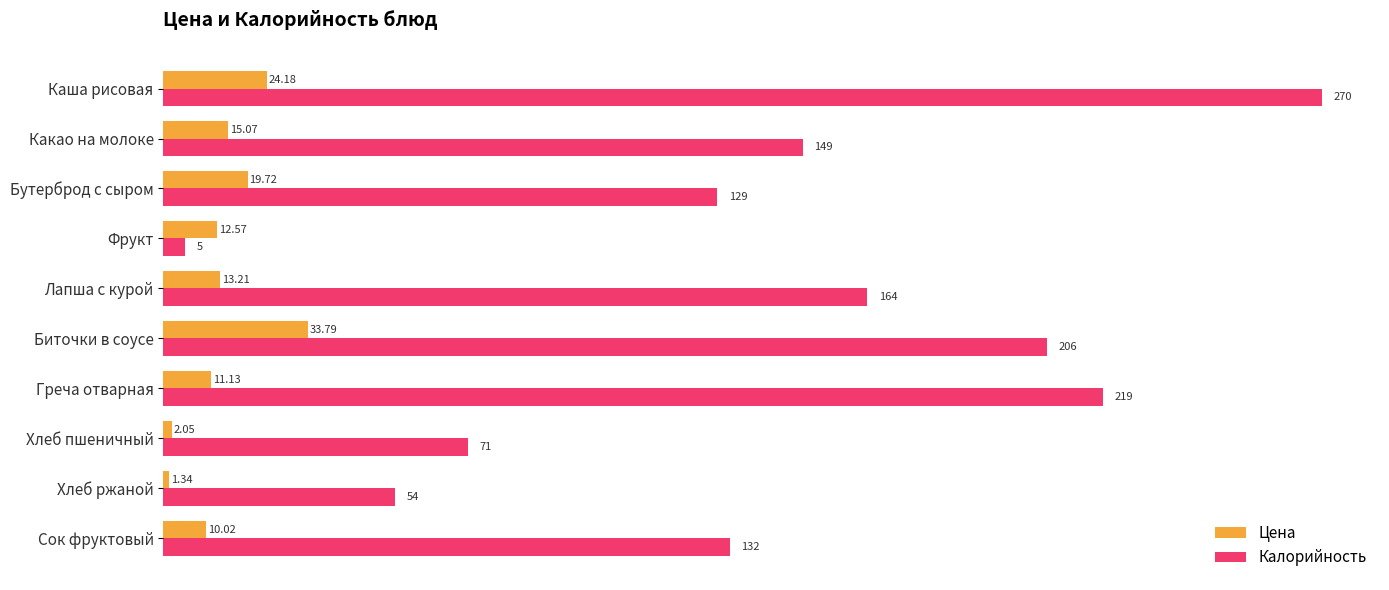

At Сок фруктовый, list the series in order from smallest to largest.

Цена, Калорийность